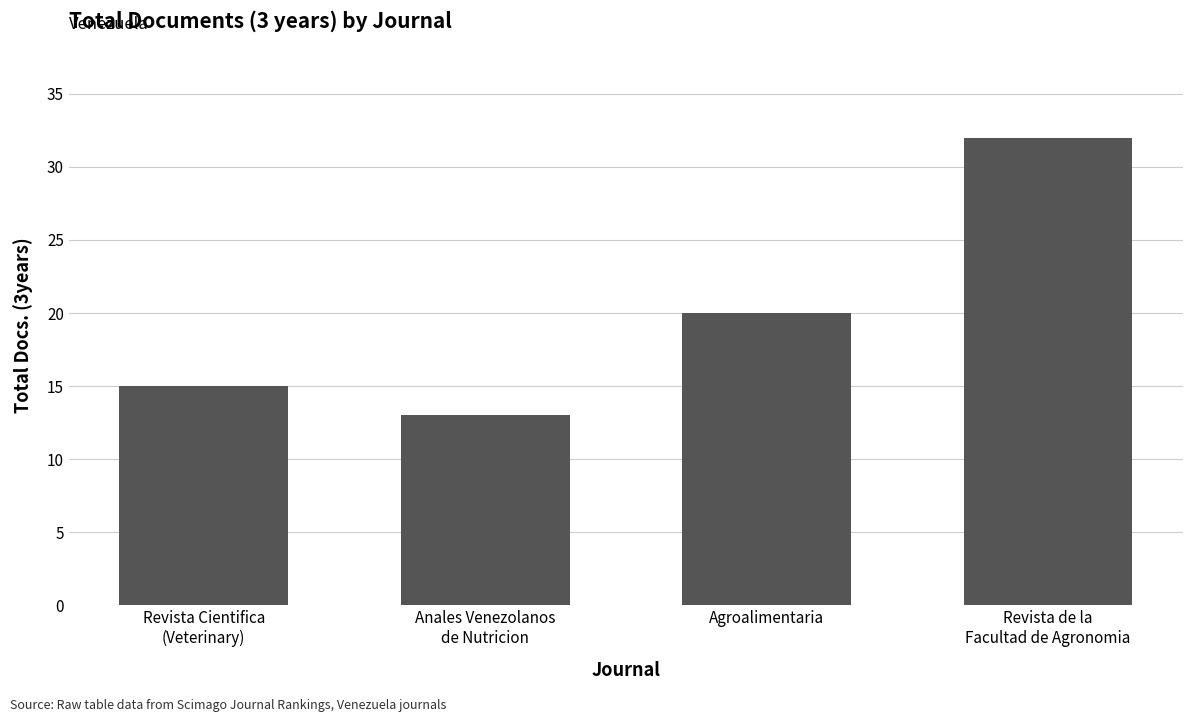

Count the number of data series in this chart.

1